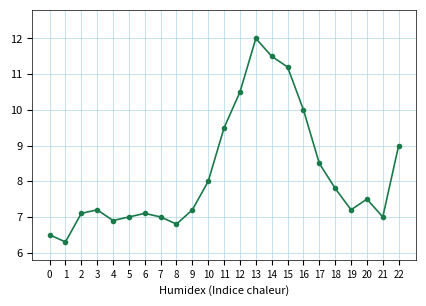

Reading left to right, list all the values displayed in this chart.

6.5	6.3	7.1	7.2	6.9	7.0	7.1	7.0	6.8	7.2	8.0	9.5	10.5	12.0	11.5	11.2	10.0	8.5	7.8	7.2	7.5	7.0	9.0